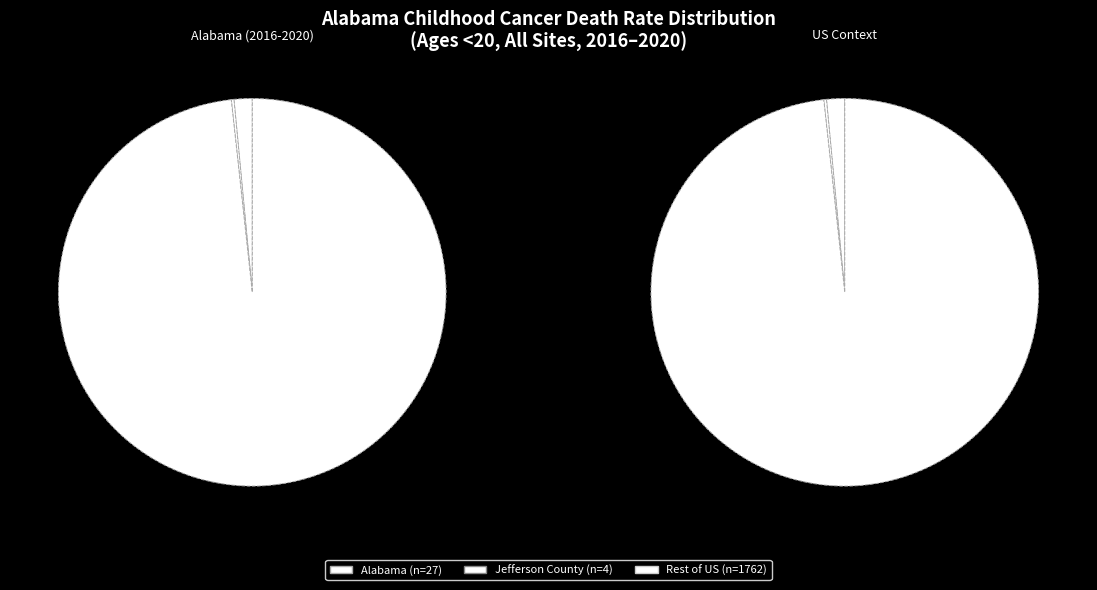

To the nearest percent, what is the difference between the largest and smallest slice percentages?

98%